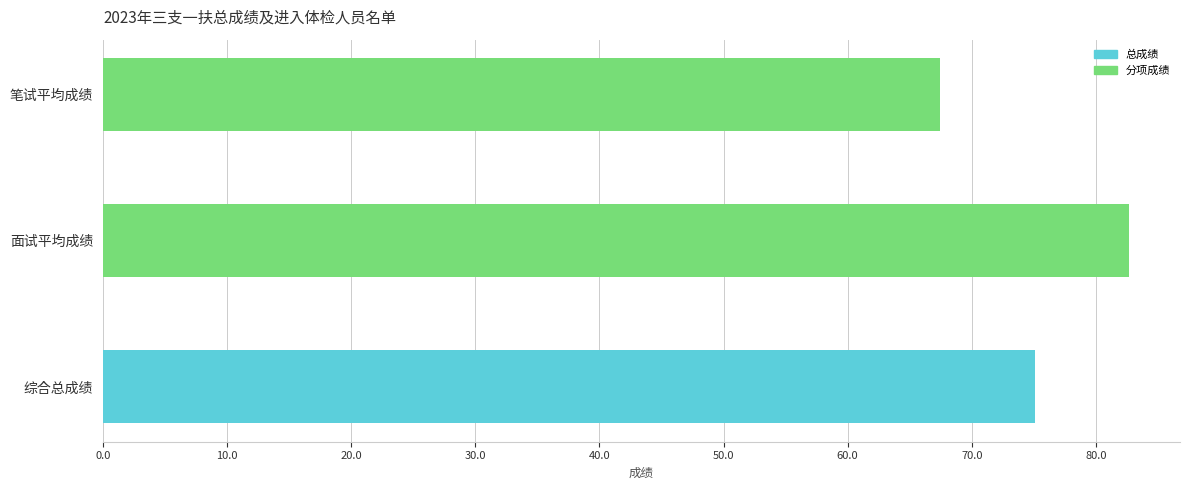

What is the label of the 1st bar from the top?

笔试平均成绩